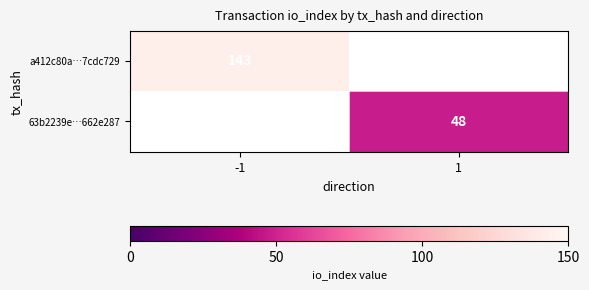

Is the value of 63b2239e…662e287 at 1 greater than the value of a412c80a…7cdc729 at -1?

No